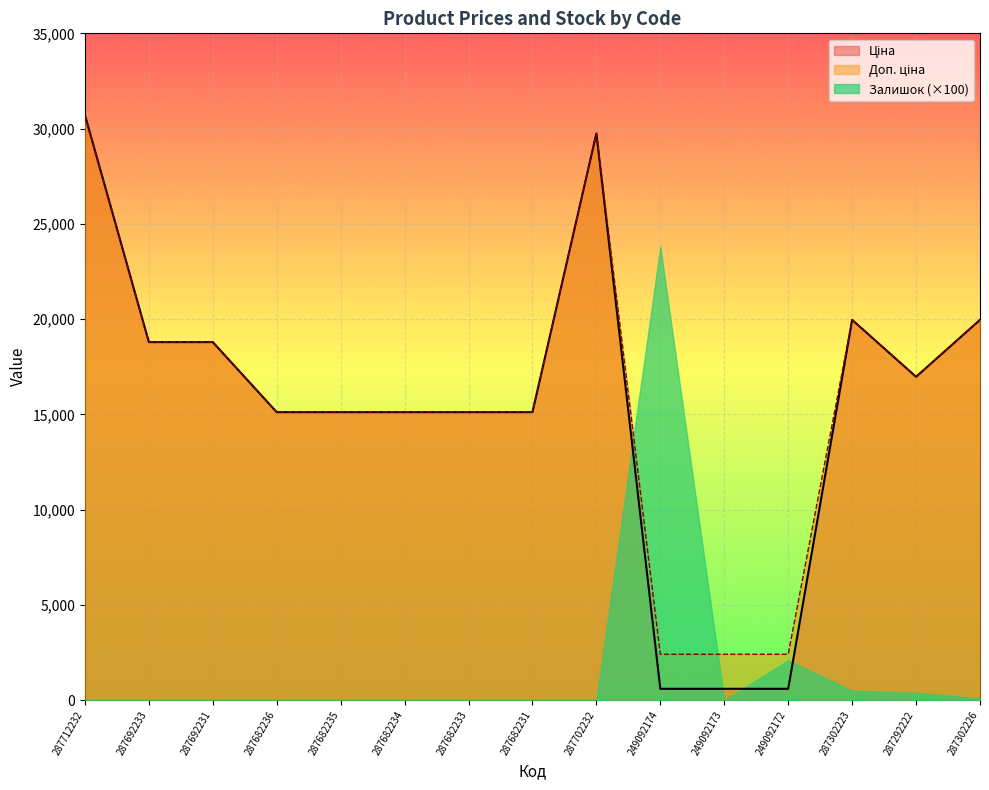

The value of Залишок (×100) at 287692233 is 0.0. True or false?

True